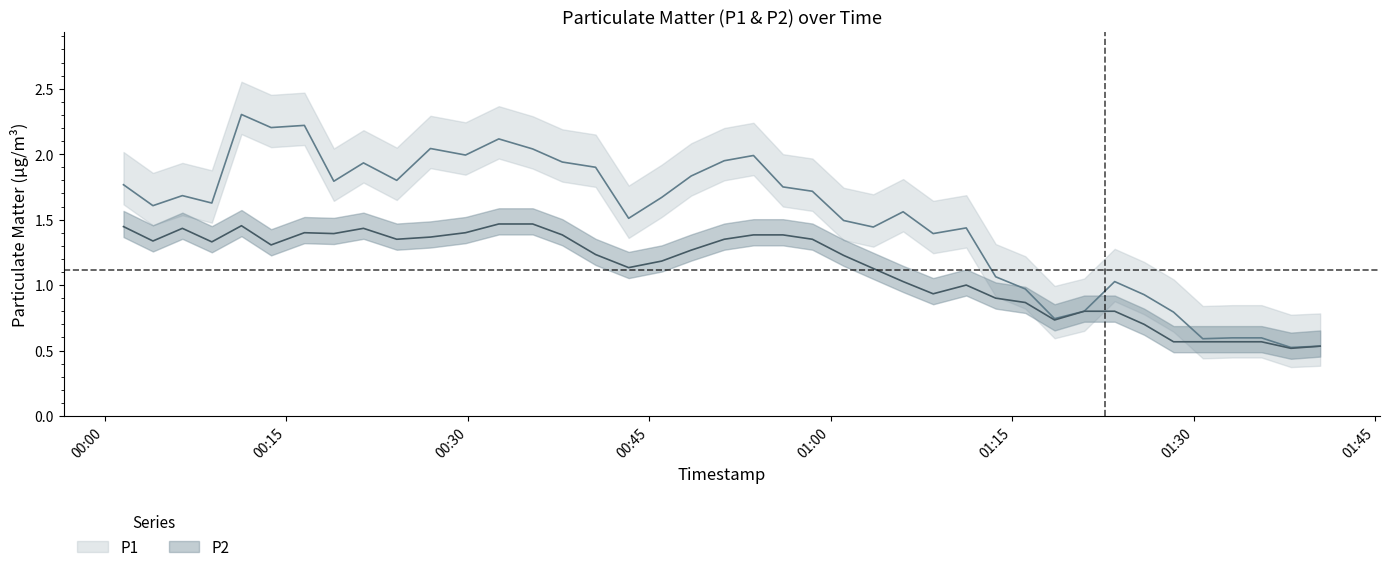

How many series are shown in this chart?

2